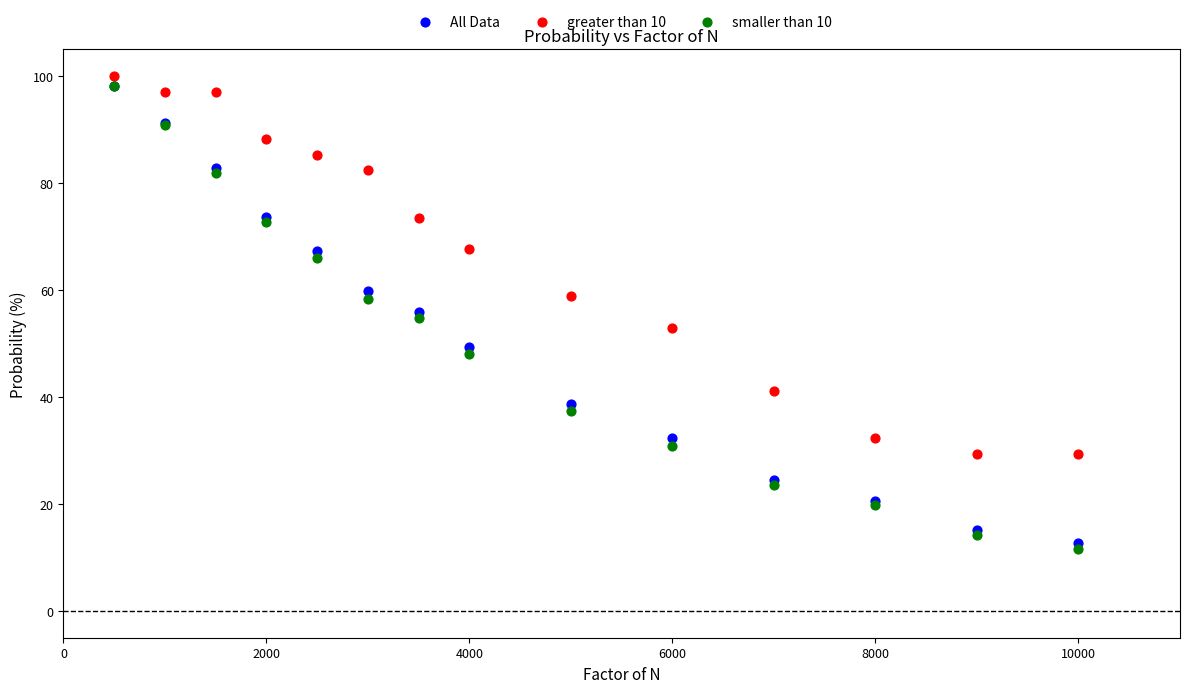

What are all the series names shown in the legend?

All Data, greater than 10, smaller than 10